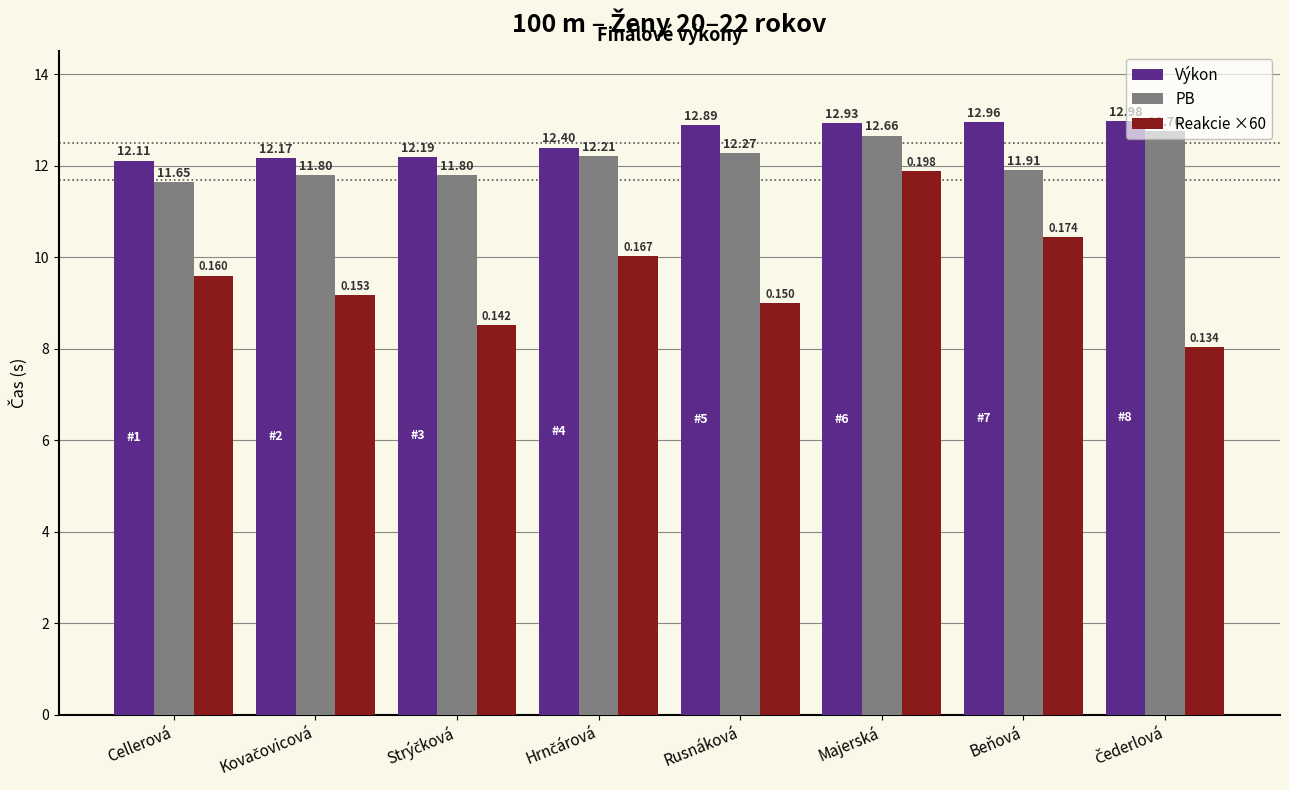

Reading right to left, transcribe all the data shown in this chart.

Výkon: 13.0	13.0	12.9	12.9	12.4	12.2	12.2	12.1
PB: 12.8	11.9	12.7	12.3	12.2	11.8	11.8	11.7
Reakcie ×60: 8.0	10.4	11.9	9.0	10.0	8.5	9.2	9.6